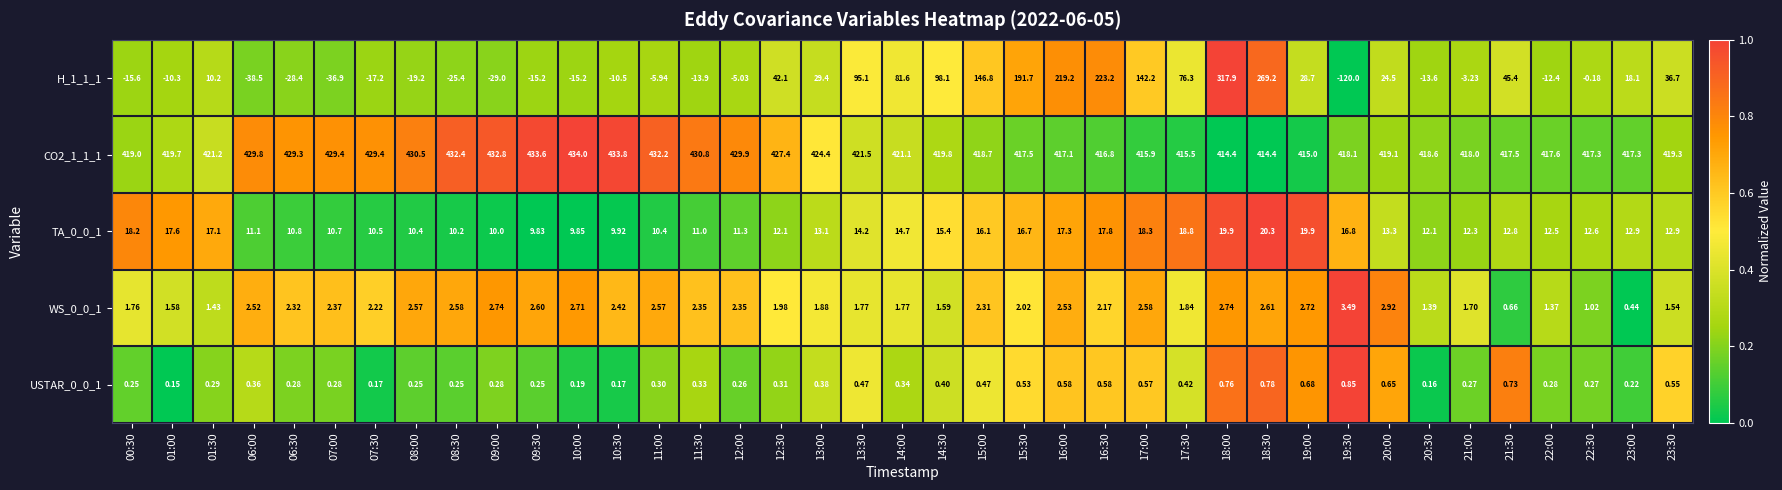

Which series has the largest total across all categories?

CO2_1_1_1